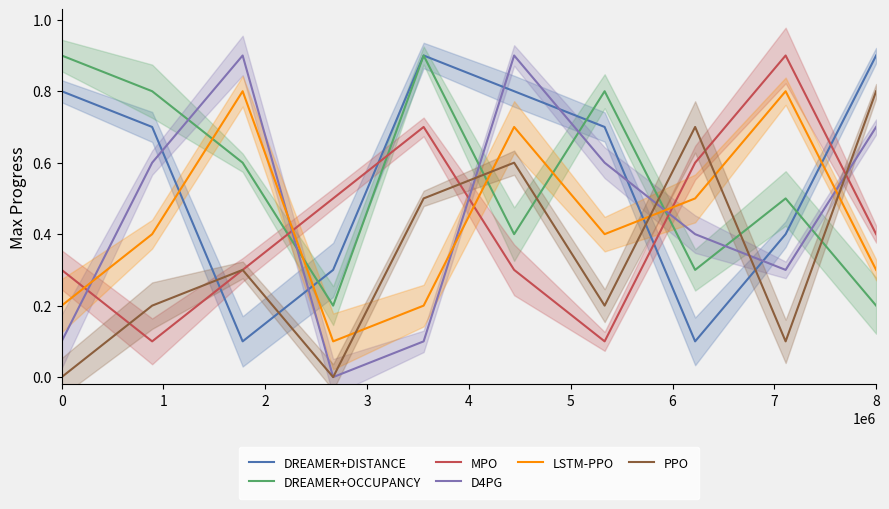

What is the difference between the maximum and minimum values in the MPO series?

0.8